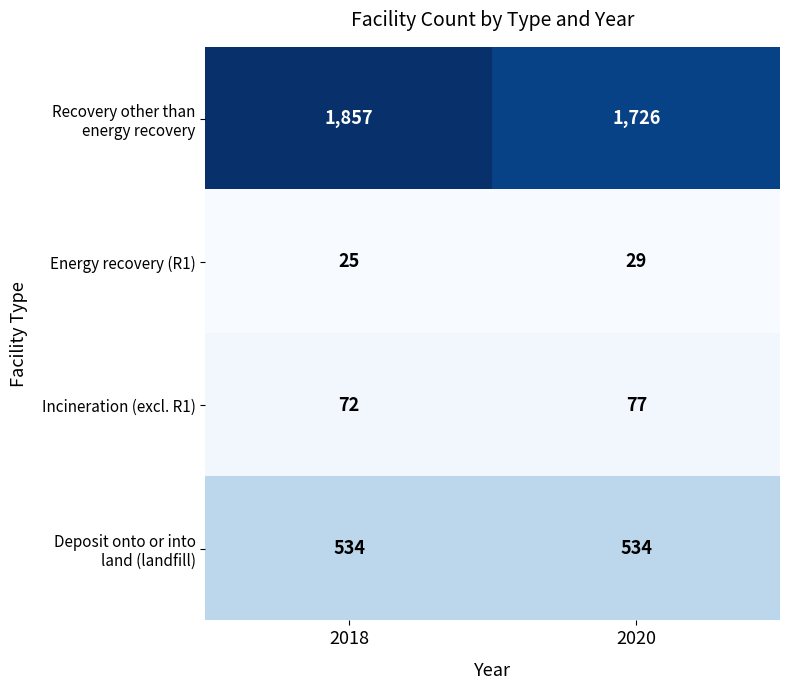

Which series has the widest spread of values?

Recovery other than energy recovery